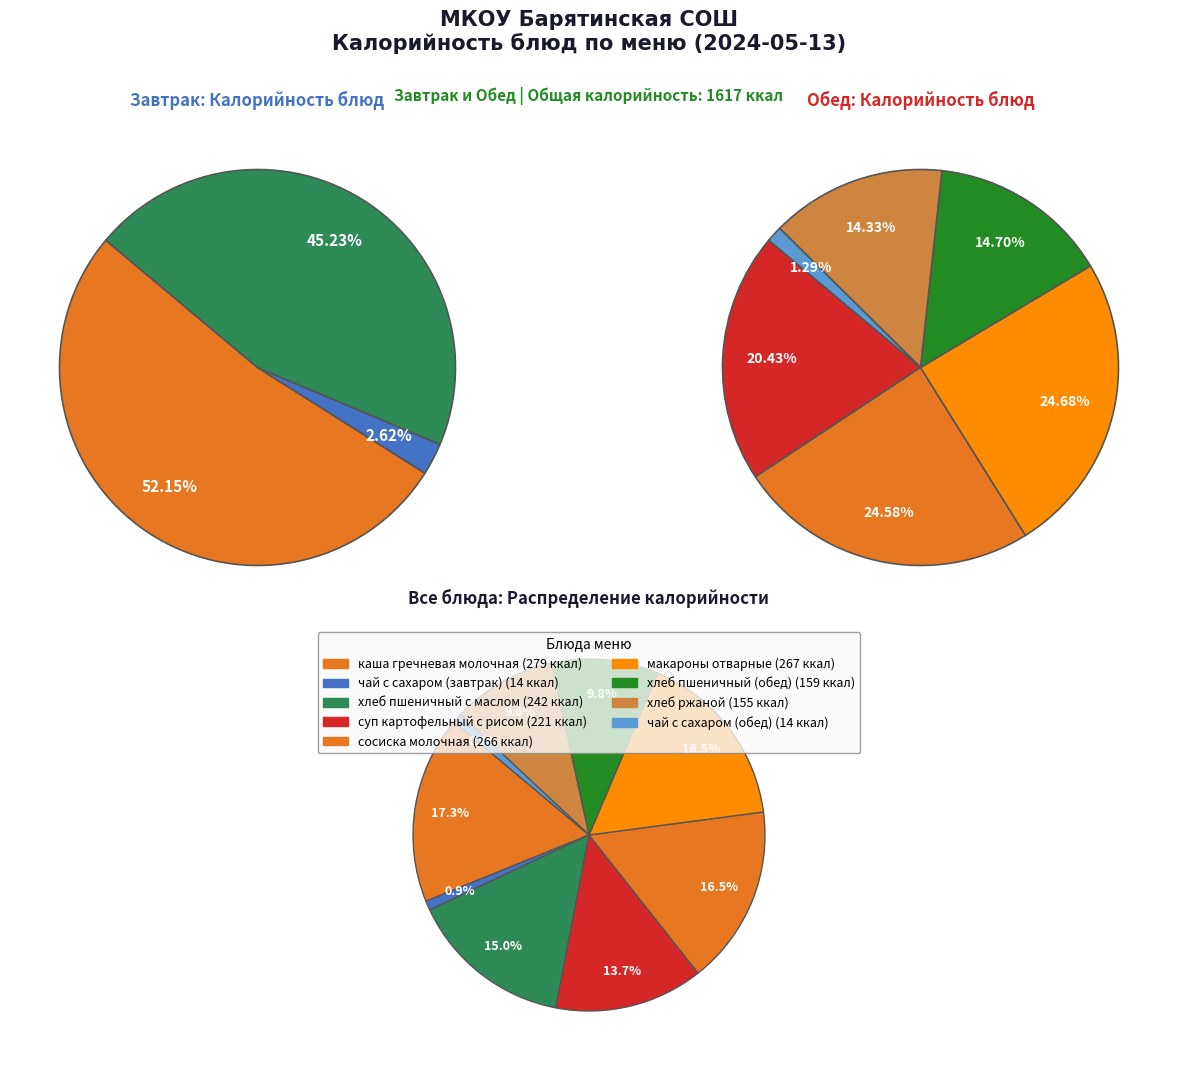

Which slice is the smallest?

чай с сахаром (завтрак)